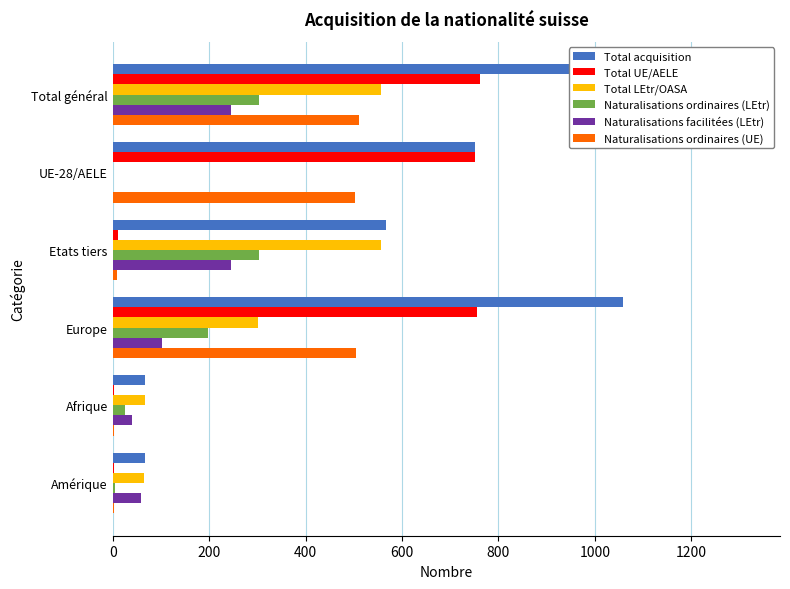

Reading left to right, transcribe all the data shown in this chart.

Total acquisition: 1318	752	566	1058	68	68
Total UE/AELE: 762	752	10	756	2	3
Total LEtr/OASA: 556	0	556	302	66	65
Naturalisations ordinaires (LEtr): 304	0	304	198	26	5
Naturalisations facilitées (LEtr): 245	0	245	102	40	58
Naturalisations ordinaires (UE): 511	503	8	505	2	3